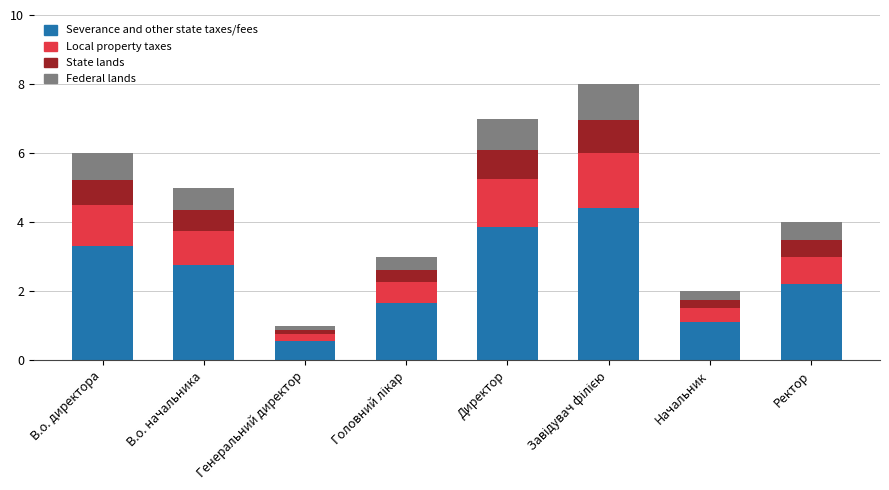

The value of Severance and other state taxes/fees at Генеральний директор is 0.6. True or false?

True